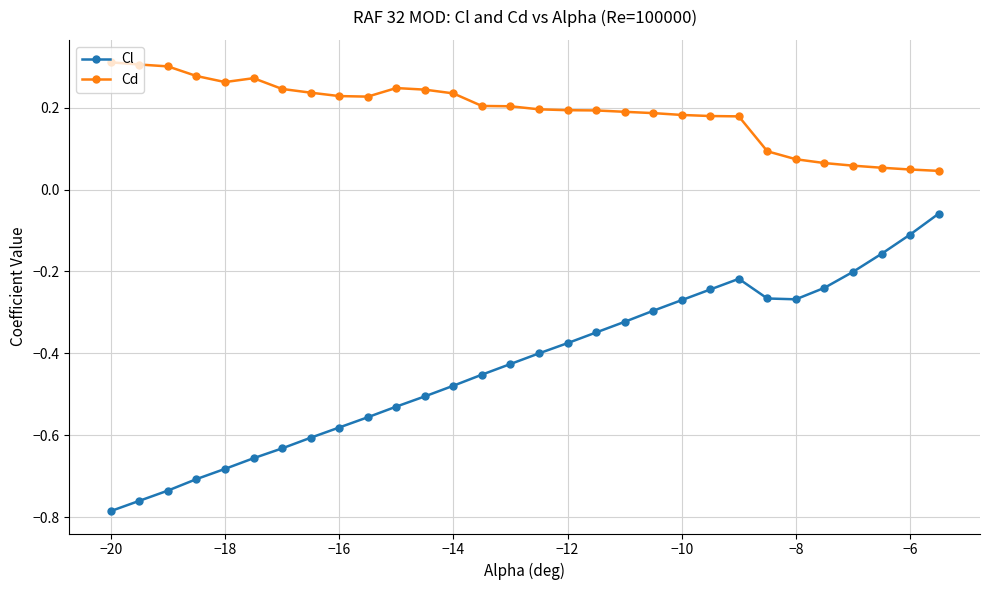

Count the number of data series in this chart.

2